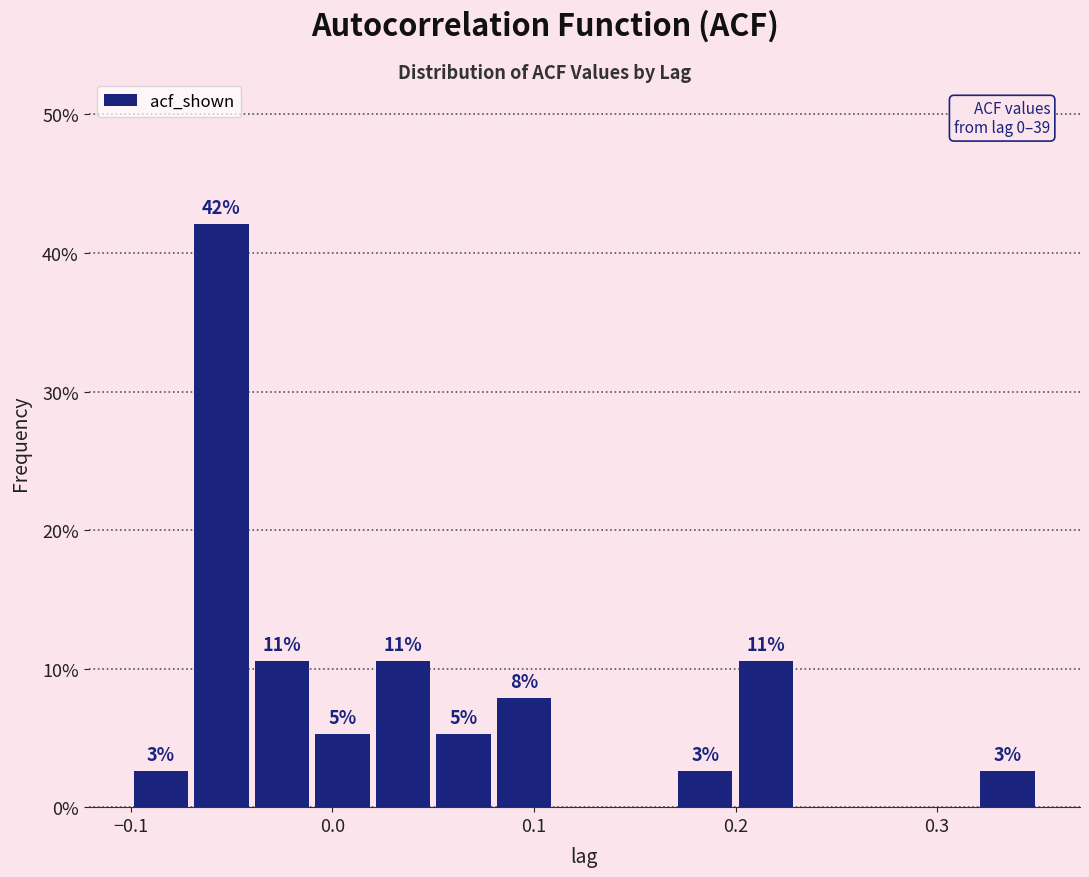

Around what value on the x-axis is the tallest bar? Give the approximate position of its centre, as read against the axis.

-0.05